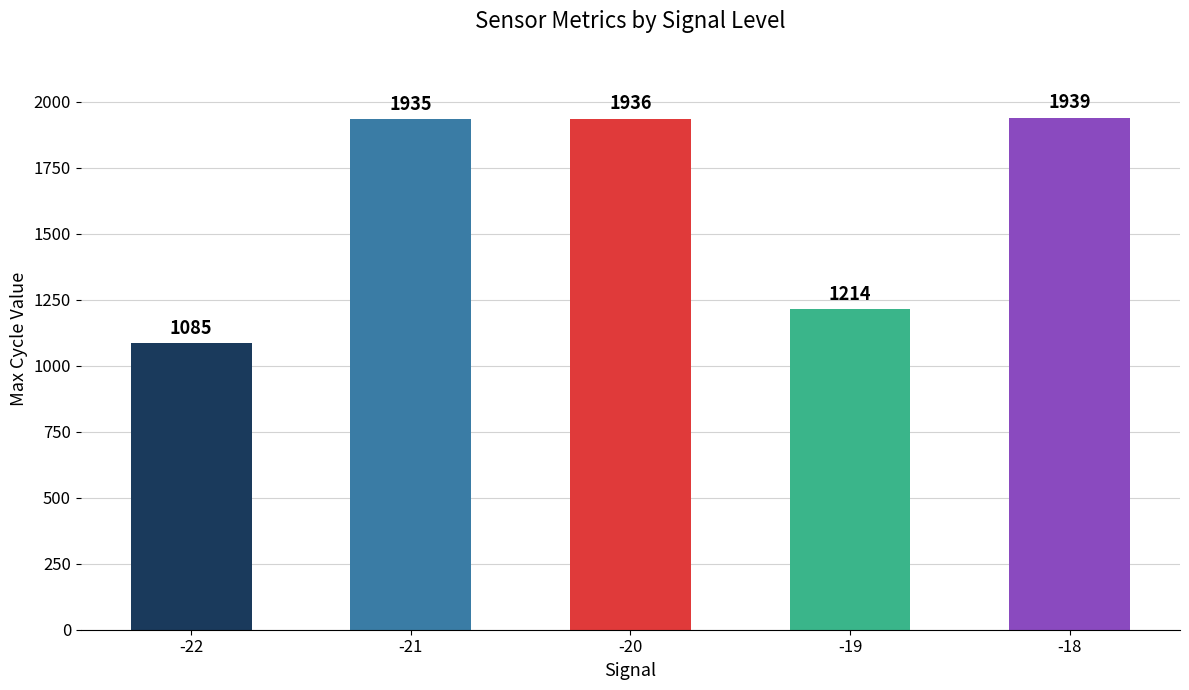

What is the difference between the values at -20 and -19?

722